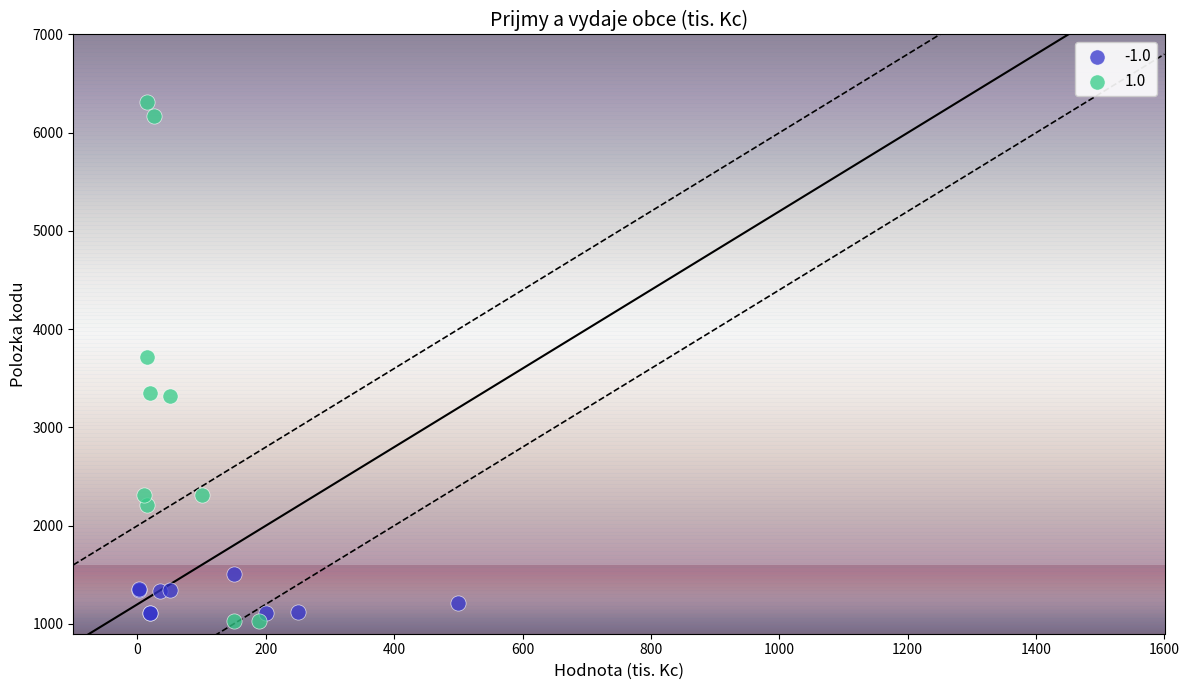

What are all the series names shown in the legend?

-1.0, 1.0